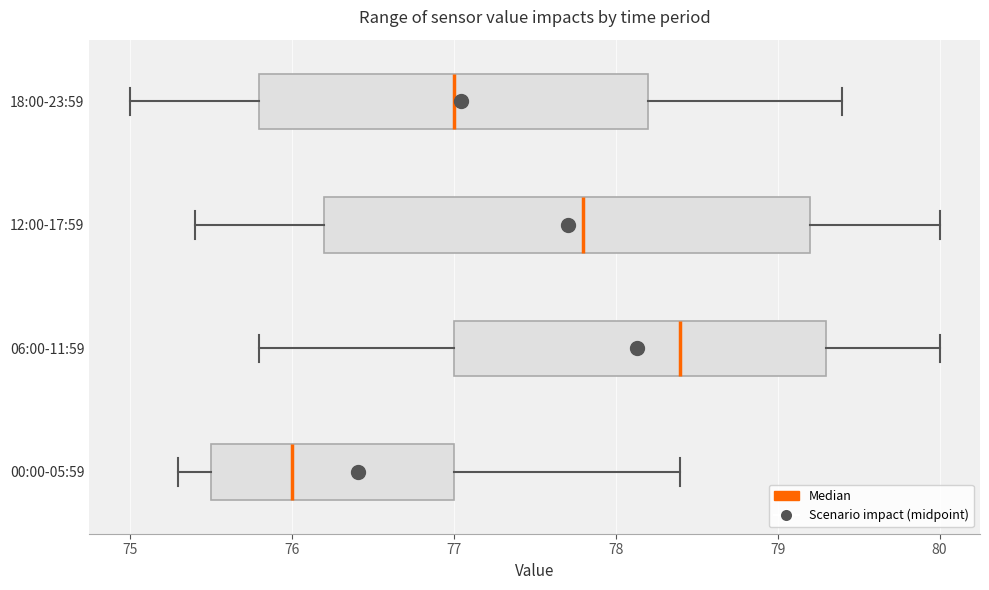

Reading bottom to top, transcribe this box plot: for each box, give where its median line is, the range the box spans, and where its two whiskers end, as read against the x-axis. The values are not printed on the chart, so give them approximately, as read against the axis.

00:00-05:59: median 76.0, box 75.5 to 77.0, whiskers 75.3 to 78.4
06:00-11:59: median 78.4, box 77.0 to 79.3, whiskers 75.8 to 80.0
12:00-17:59: median 77.8, box 76.2 to 79.2, whiskers 75.4 to 80.0
18:00-23:59: median 77.0, box 75.8 to 78.2, whiskers 75.0 to 79.4